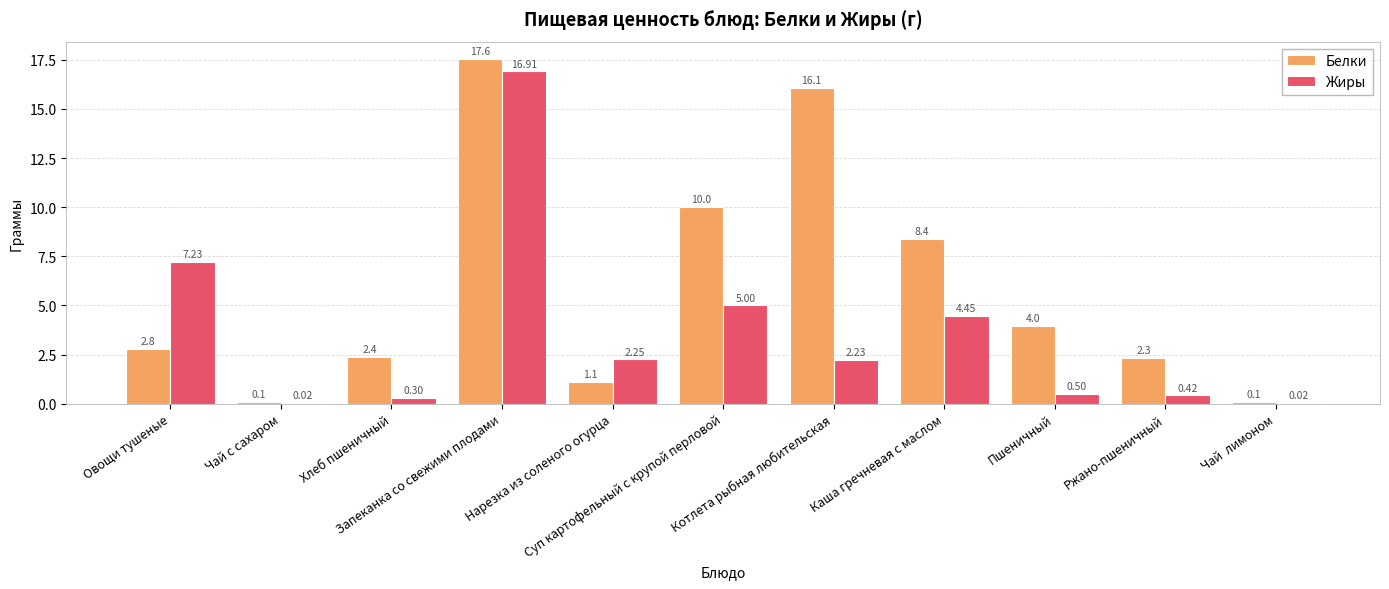

Which series has the largest total across all categories?

Белки